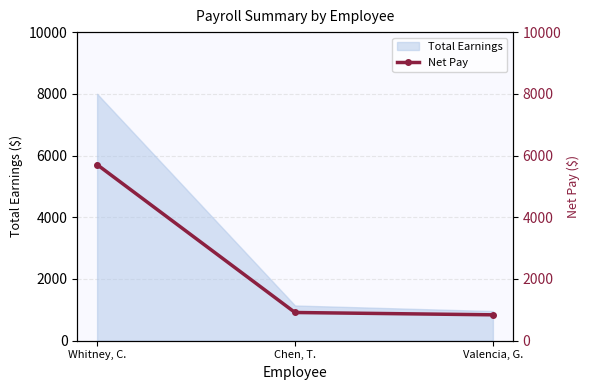

Is it true that the value at Chen, T. is 913.7?

True